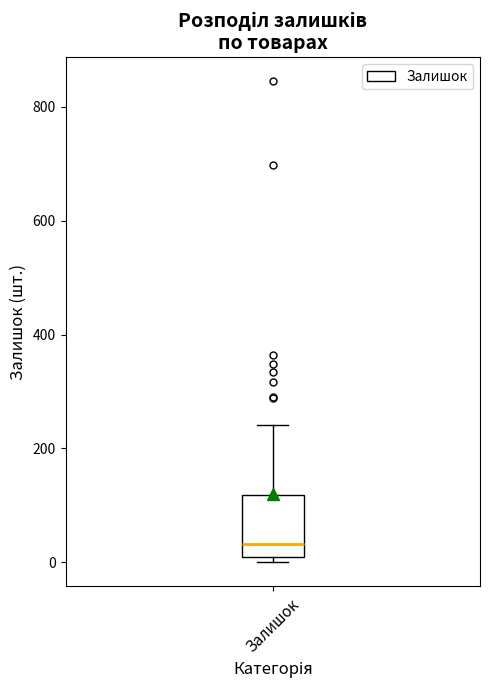

Where does the median line of the box for Залишок sit on the y-axis? The values are not printed on the chart, so give them approximately, as read against the axis.

40